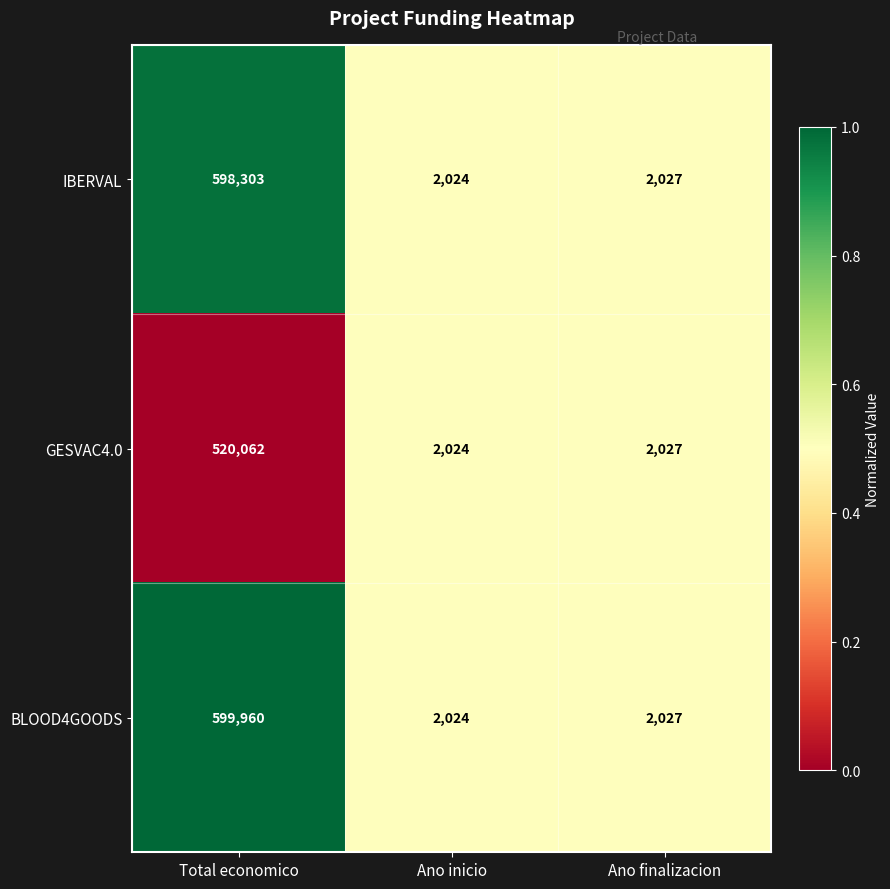

The BLOOD4GOODS series shows 2024 at Ano inicio. True or false?

True